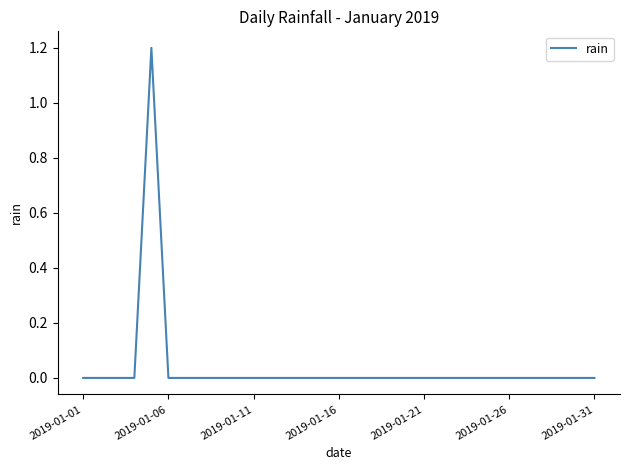

How many lines are shown in the chart?

1